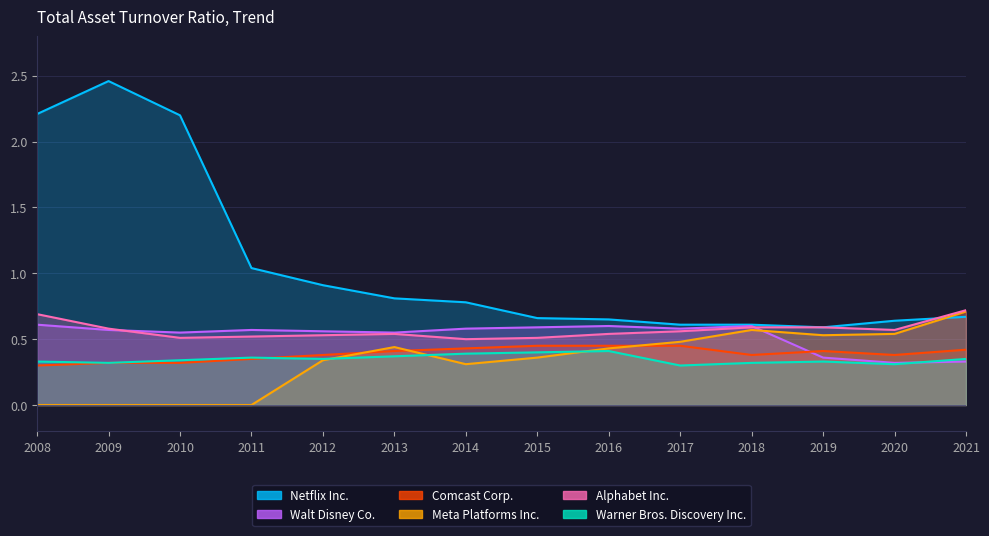

Reading left to right, list all the values displayed in this chart.

Netflix Inc.: 2.2	2.5	2.2	1.0	0.9	0.8	0.8	0.7	0.7	0.6	0.6	0.6	0.6	0.7
Warner Bros. Discovery Inc.: 0.3	0.3	0.3	0.4	0.3	0.4	0.4	0.4	0.4	0.3	0.3	0.3	0.3	0.3
Alphabet Inc.: 0.7	0.6	0.5	0.5	0.5	0.5	0.5	0.5	0.5	0.6	0.6	0.6	0.6	0.7
Meta Platforms Inc.: 0.0	0.0	0.0	0.0	0.3	0.4	0.3	0.4	0.4	0.5	0.6	0.5	0.5	0.7
Walt Disney Co.: 0.6	0.6	0.6	0.6	0.6	0.6	0.6	0.6	0.6	0.6	0.6	0.4	0.3	0.3
Comcast Corp.: 0.3	0.3	0.3	0.3	0.4	0.4	0.4	0.5	0.5	0.5	0.4	0.4	0.4	0.4